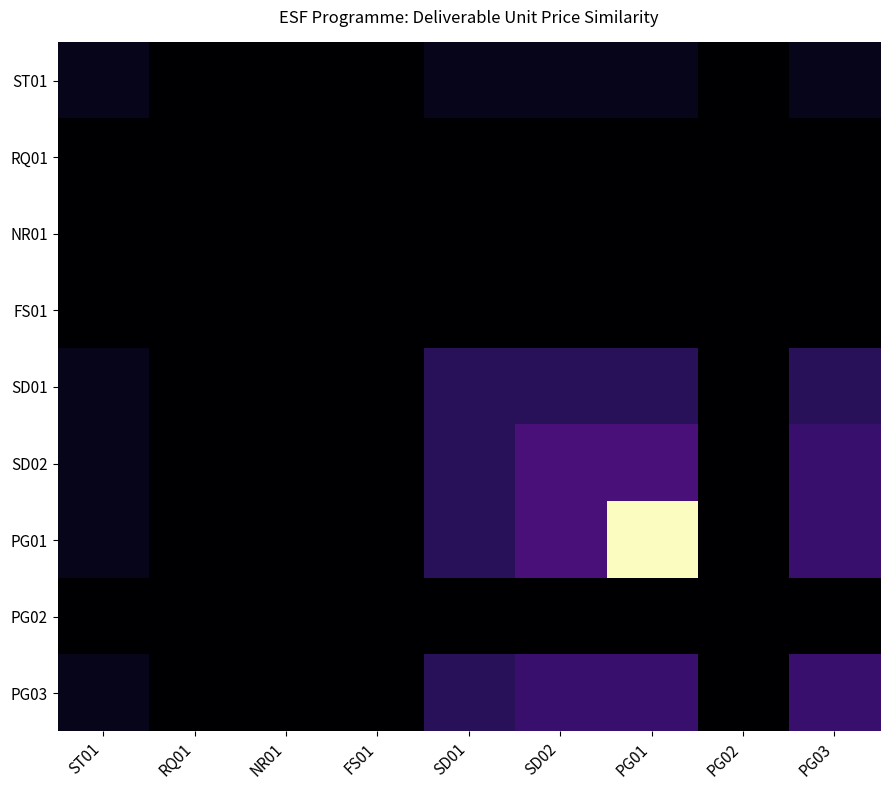

How many distinct data groups are displayed?

9